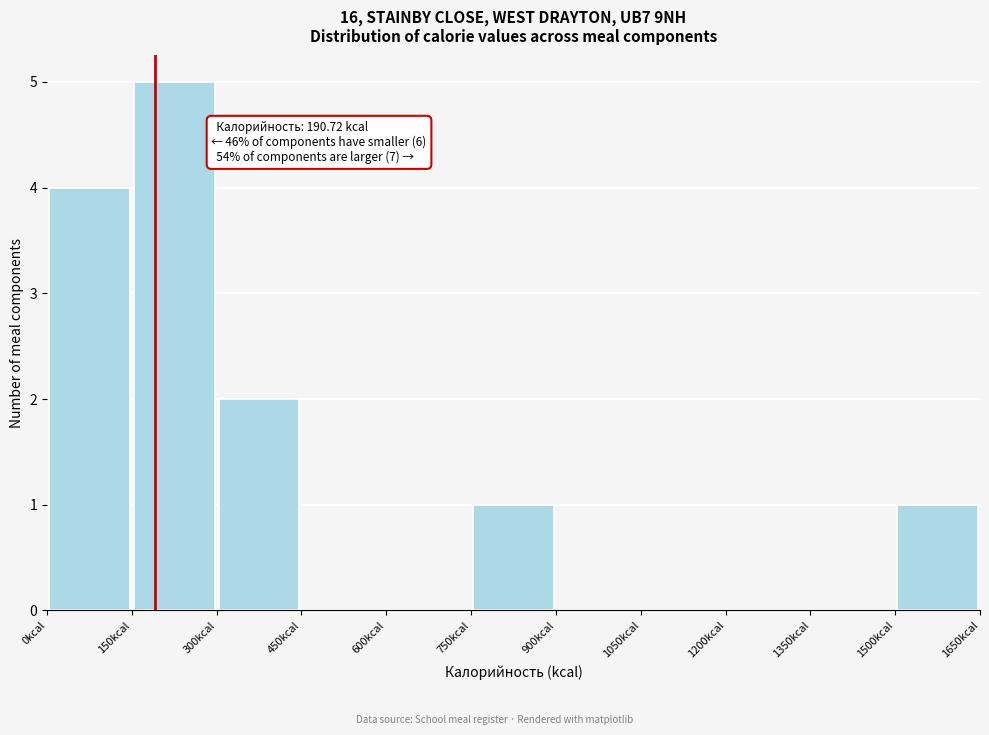

Over which range of the x-axis is the bar tallest?

150 to 300